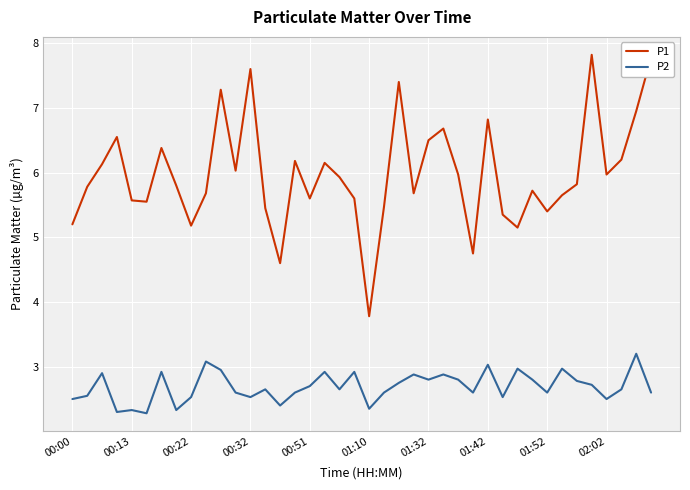

Which series has the widest spread of values?

P1